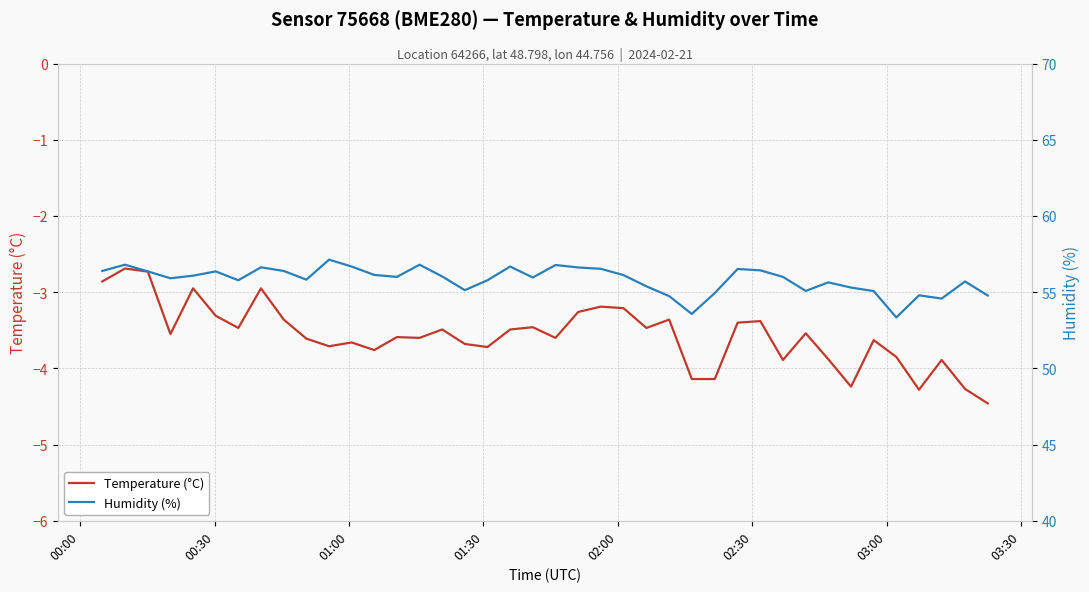

What is the maximum value for Temperature (°C)?

-2.7